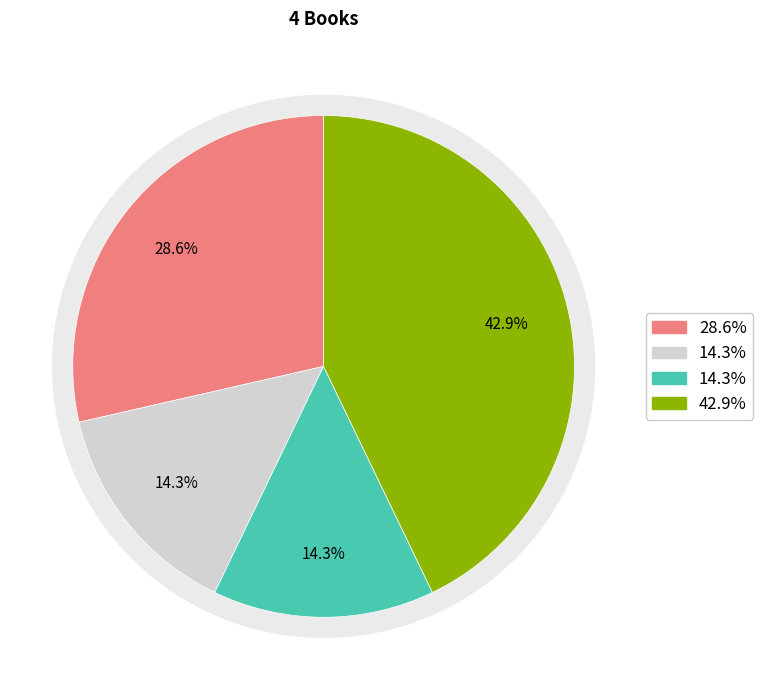

Is it true that Death in a Desert Land is 14% of the pie?

True